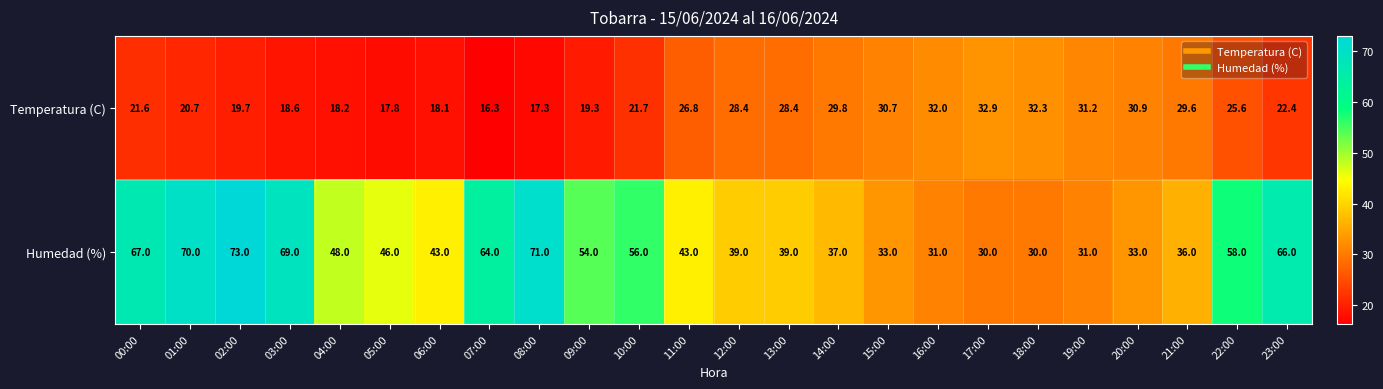

The Temperatura (C) series shows 40.9 at 21:00. True or false?

False